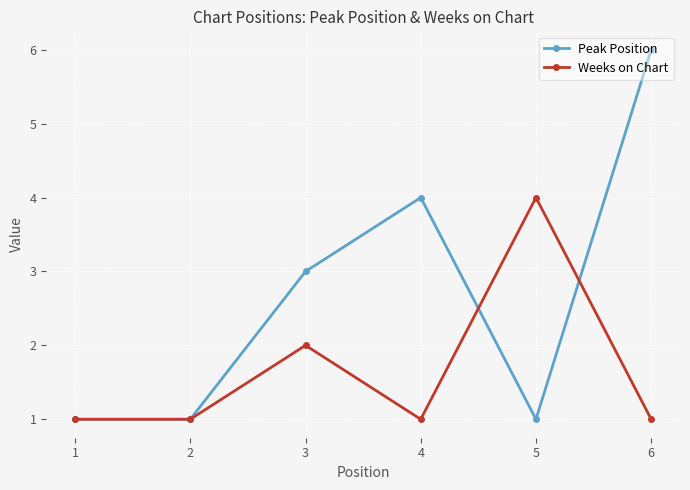

How many categories are shown in the chart?

6